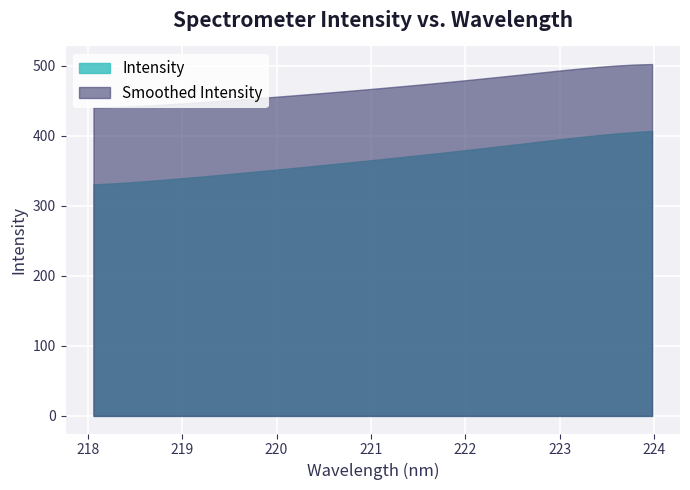

Which has a higher value, 11 or 25?

25